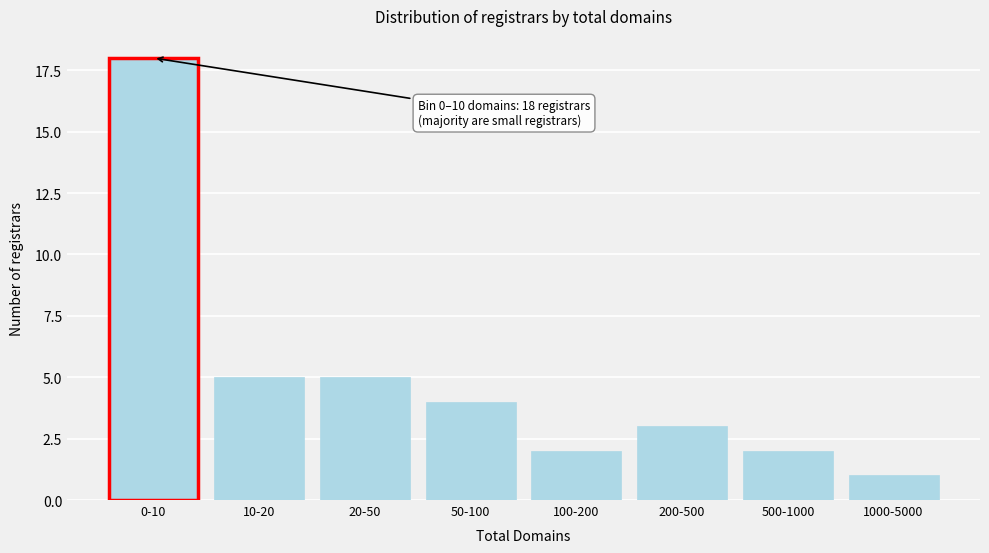

Reading right to left, extract all data points from this chart.

1000-5000=1	500-1000=2	200-500=3	100-200=2	50-100=4	20-50=5	10-20=5	0-10=18